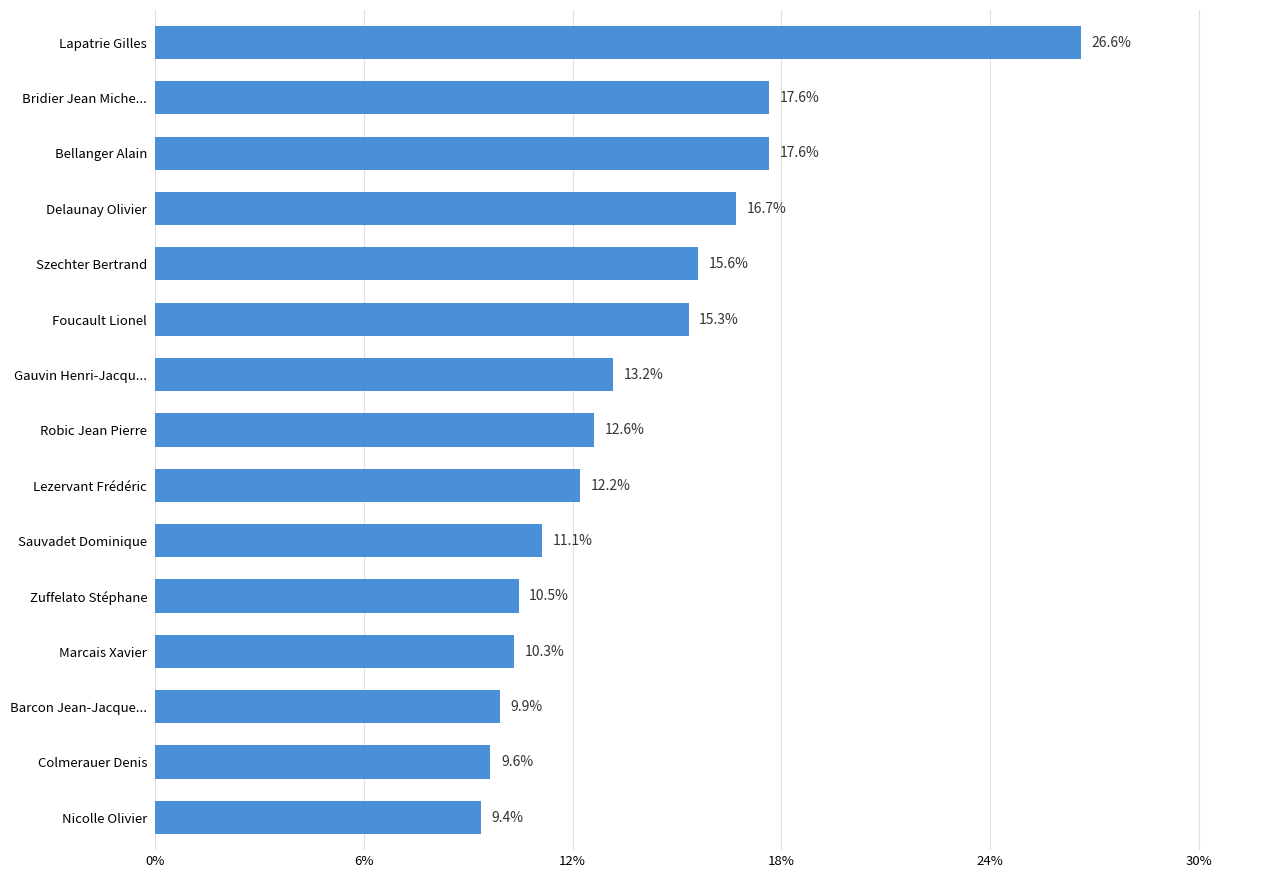

What is the difference between the maximum and minimum values?

17.2